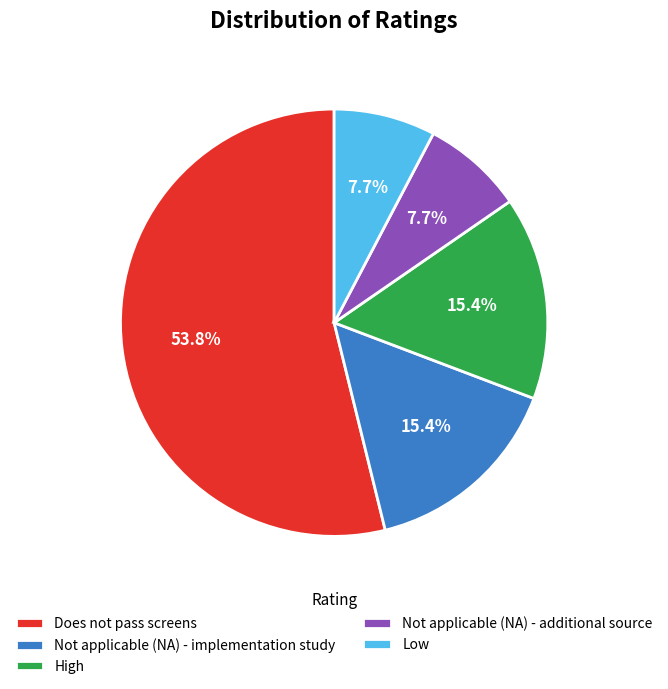

To the nearest percent, what is the combined percentage of High and Low?

23%